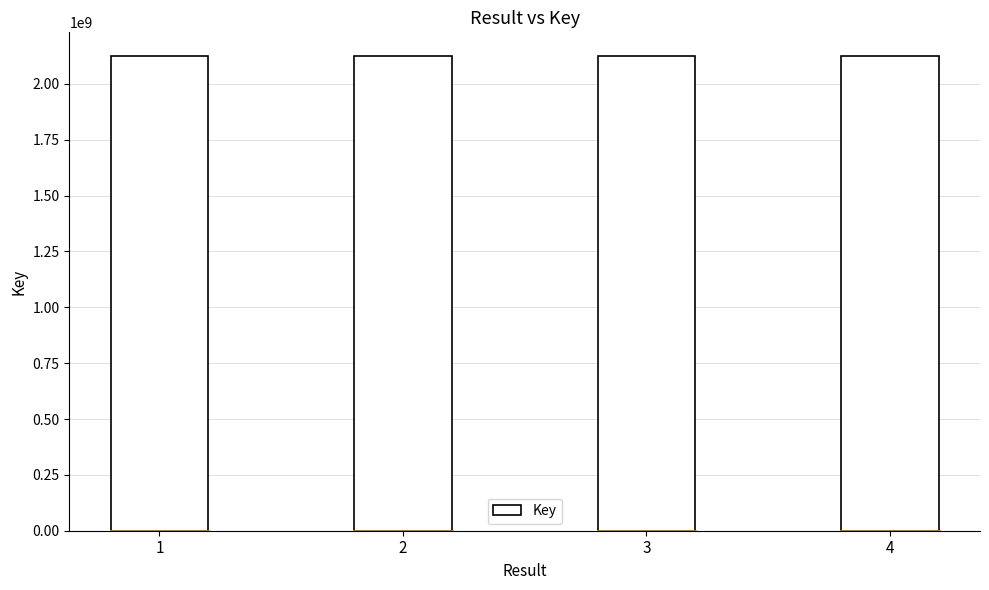

What is the sum of the values at 3 and 1?

4249323452